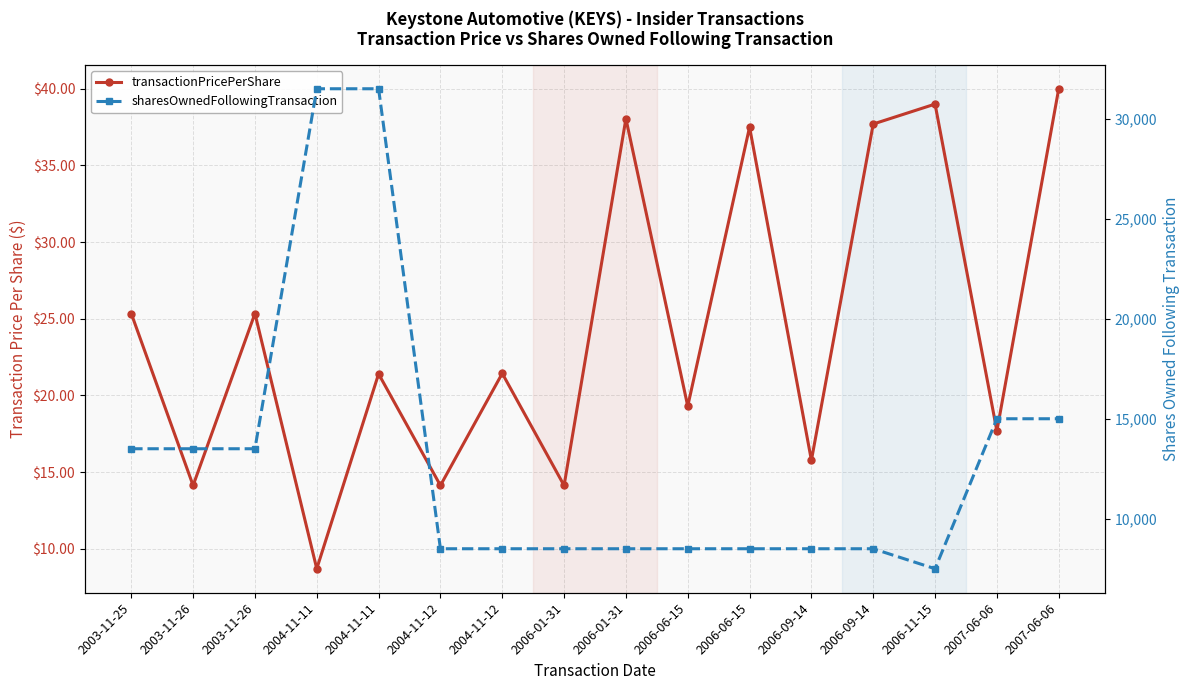

Does the chart display data point markers on the line(s)?

Yes